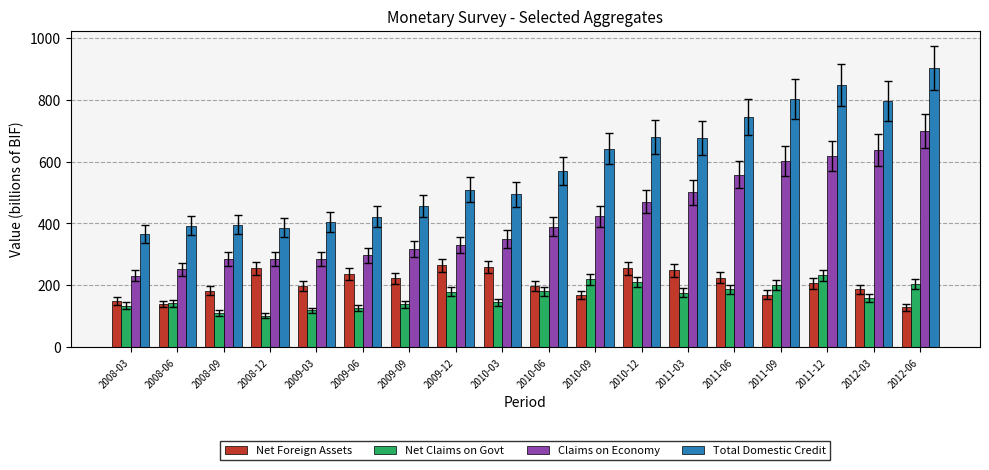

Which series changed the most between 2010-09 and 2011-12?

Total Domestic Credit